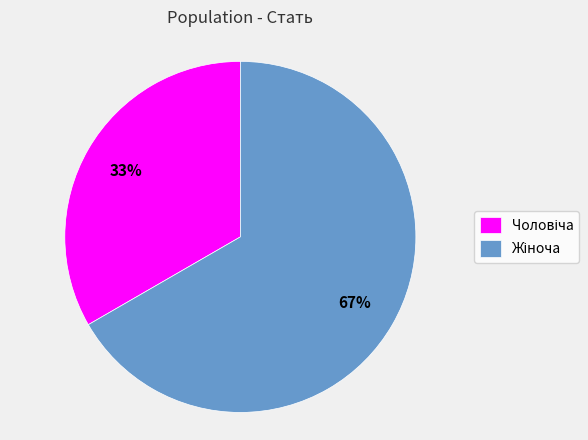

Does any single category account for the majority?

Yes